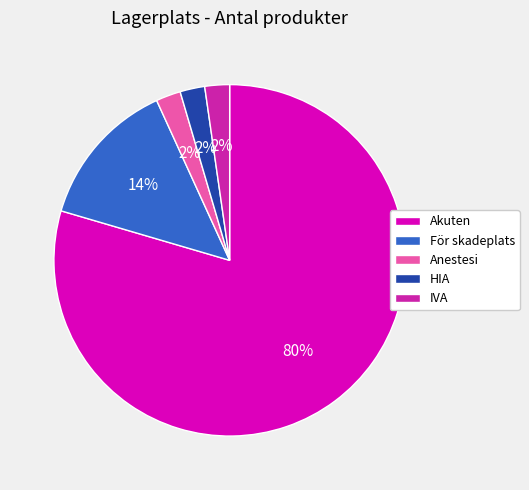

Is Akuten the majority of the pie?

Yes